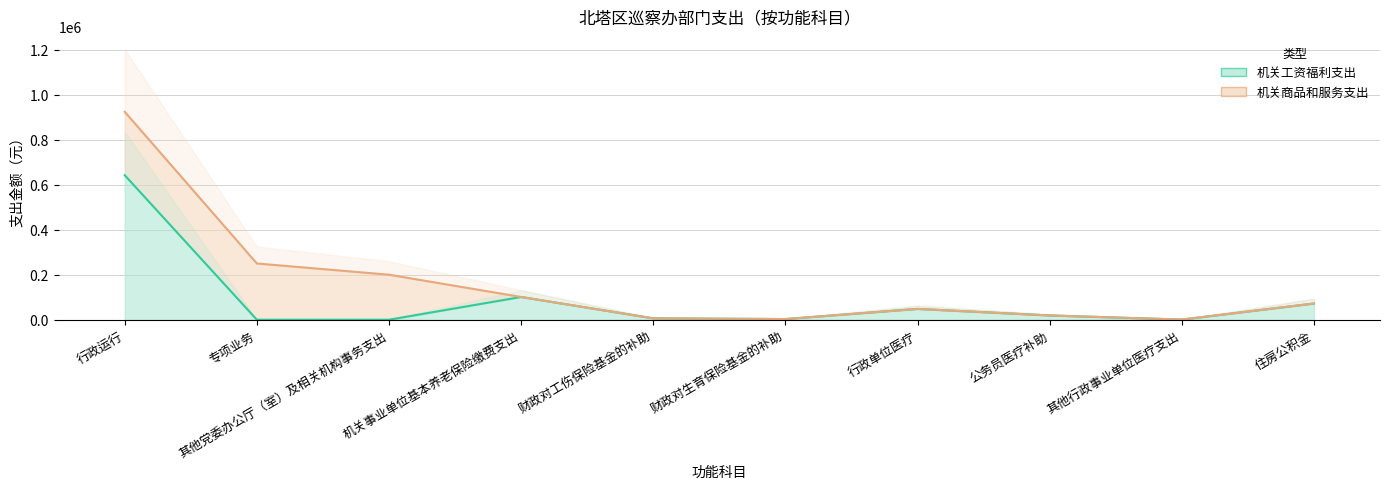

How many distinct data groups are displayed?

1